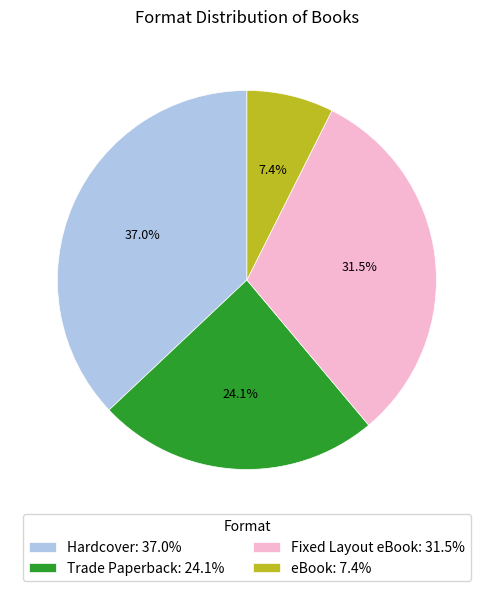

Between Hardcover and Fixed Layout eBook, which is larger?

Hardcover